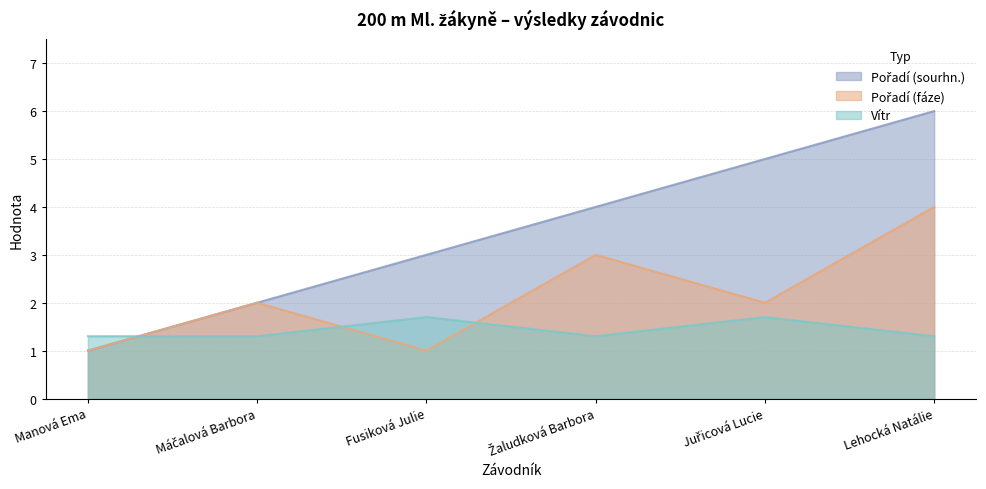

List the labels in order of Pořadí (sourhn.) value, largest first.

Lehocká Natálie, Juřicová Lucie, Žaludková Barbora, Fusiková Julie, Máčalová Barbora, Manová Ema